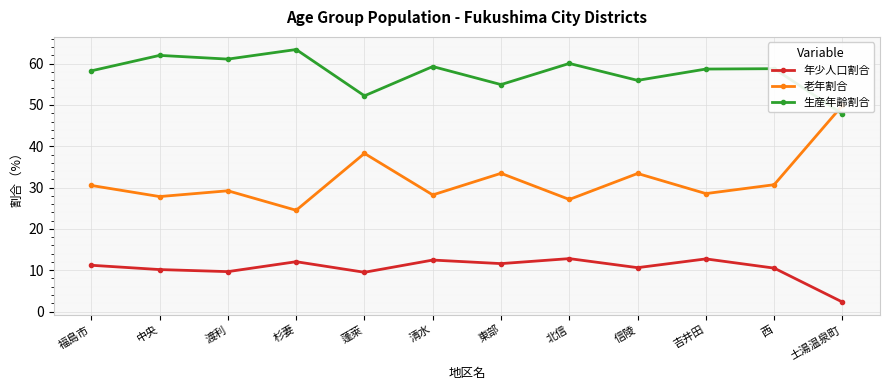

List the series in order of their peak value, lowest first.

年少人口割合, 老年割合, 生産年齢割合